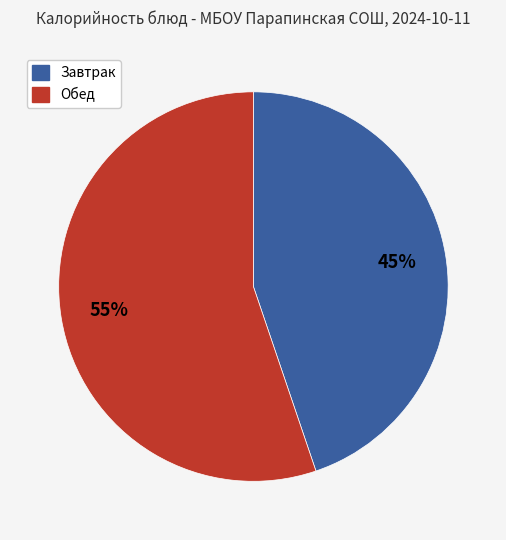

Is there a majority slice in this chart?

Yes